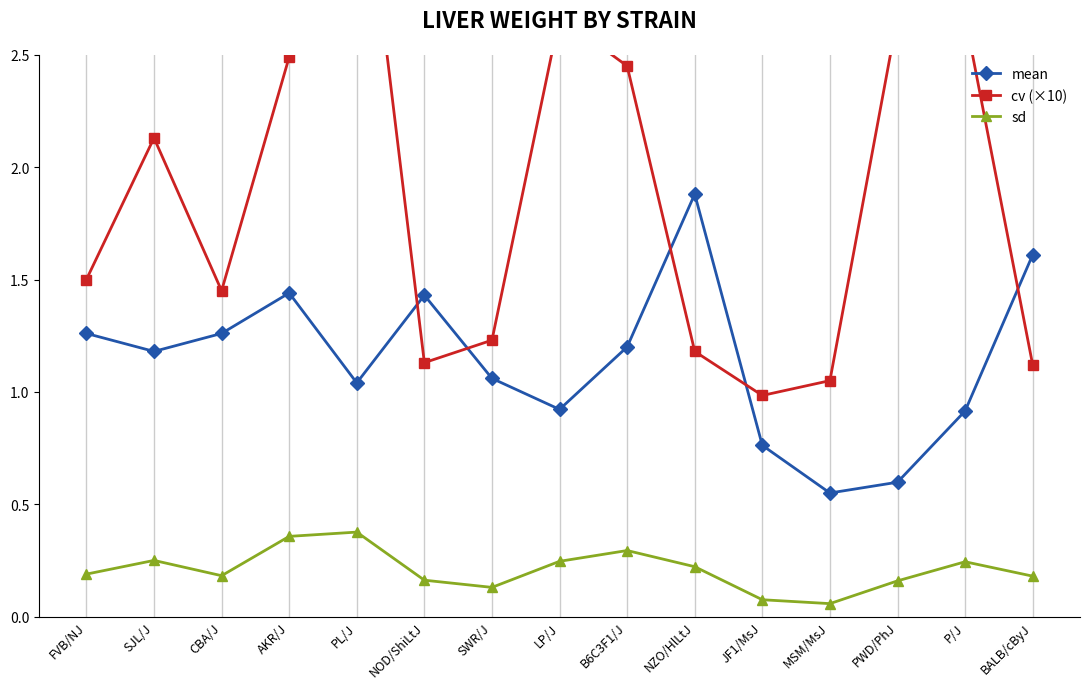

True or false: sd and mean cross at least once.

False